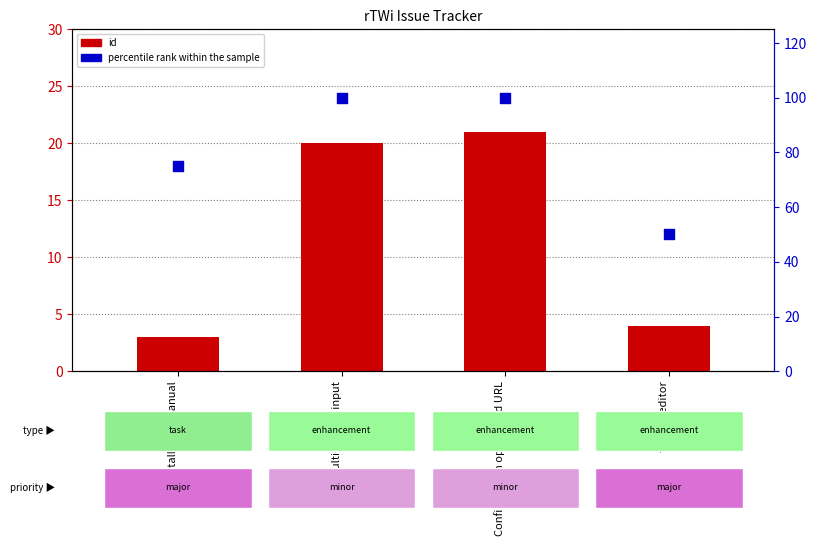

Is the value of percentile rank within the sample at torrent editor greater than the value of id at installation manual?

Yes